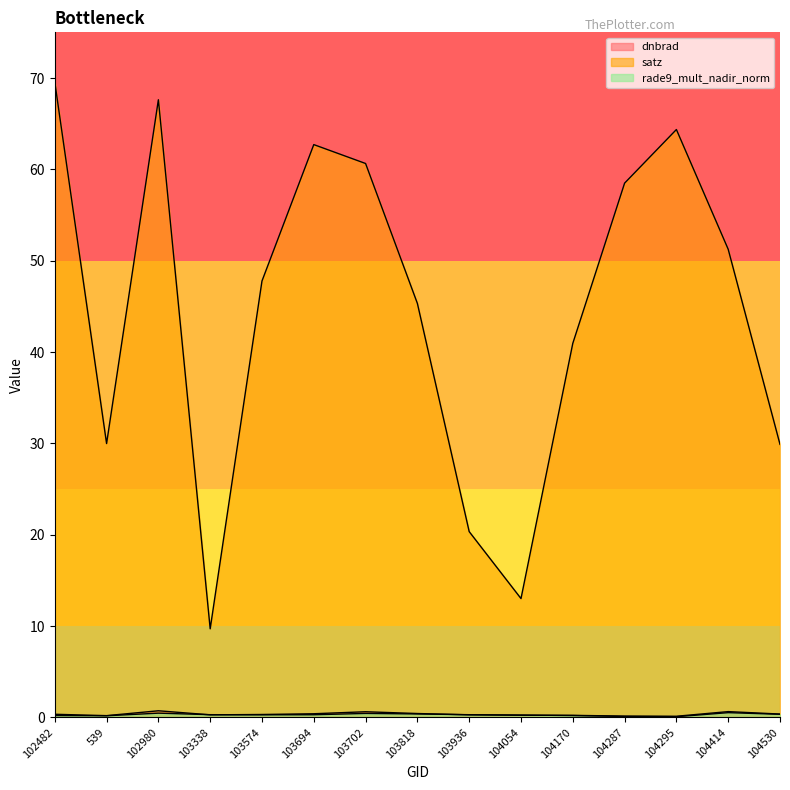

In rade9_mult_nadir_norm, how many points are lower than both neighbors (excluding endpoints)?

3